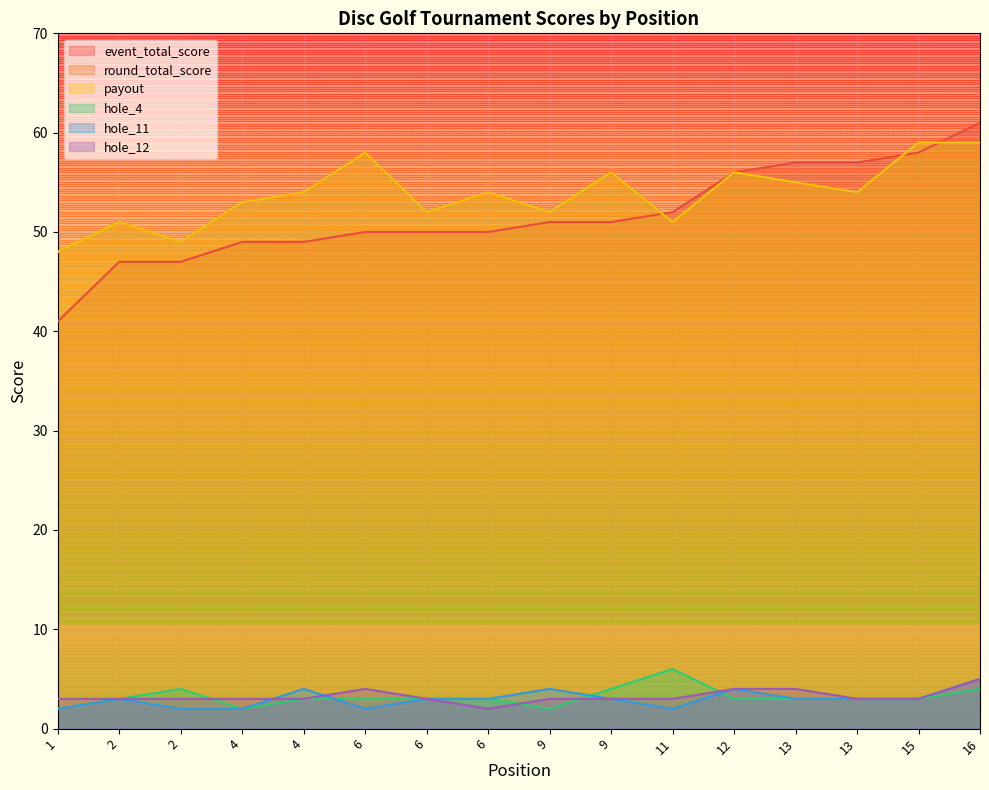

How many data points in payout are less than 54?

7